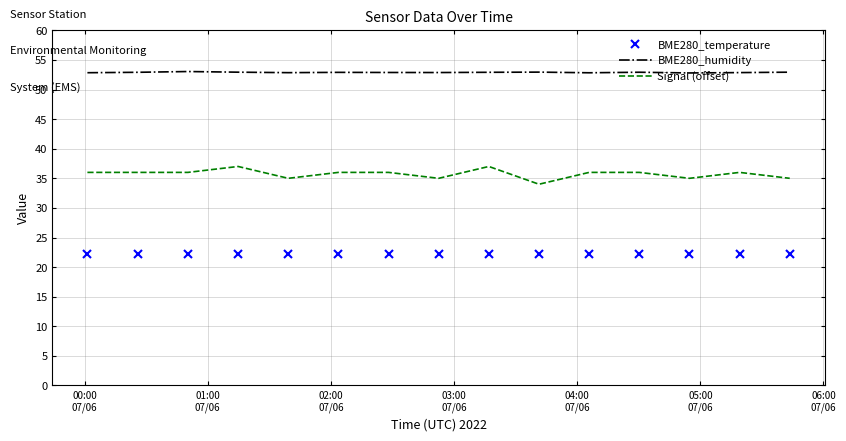

What is the maximum value for BME280_humidity?

53.0